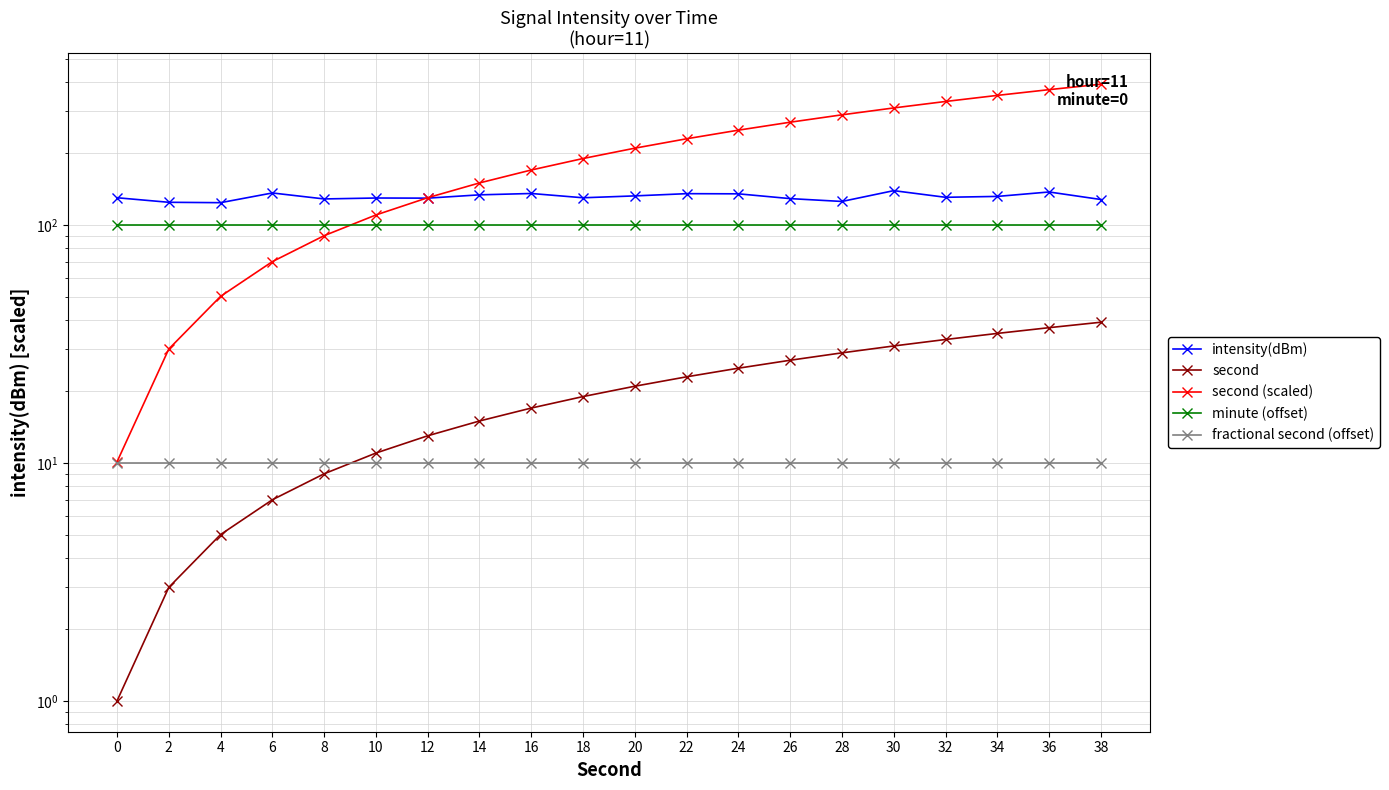

At which label does second first exceed 21?

22